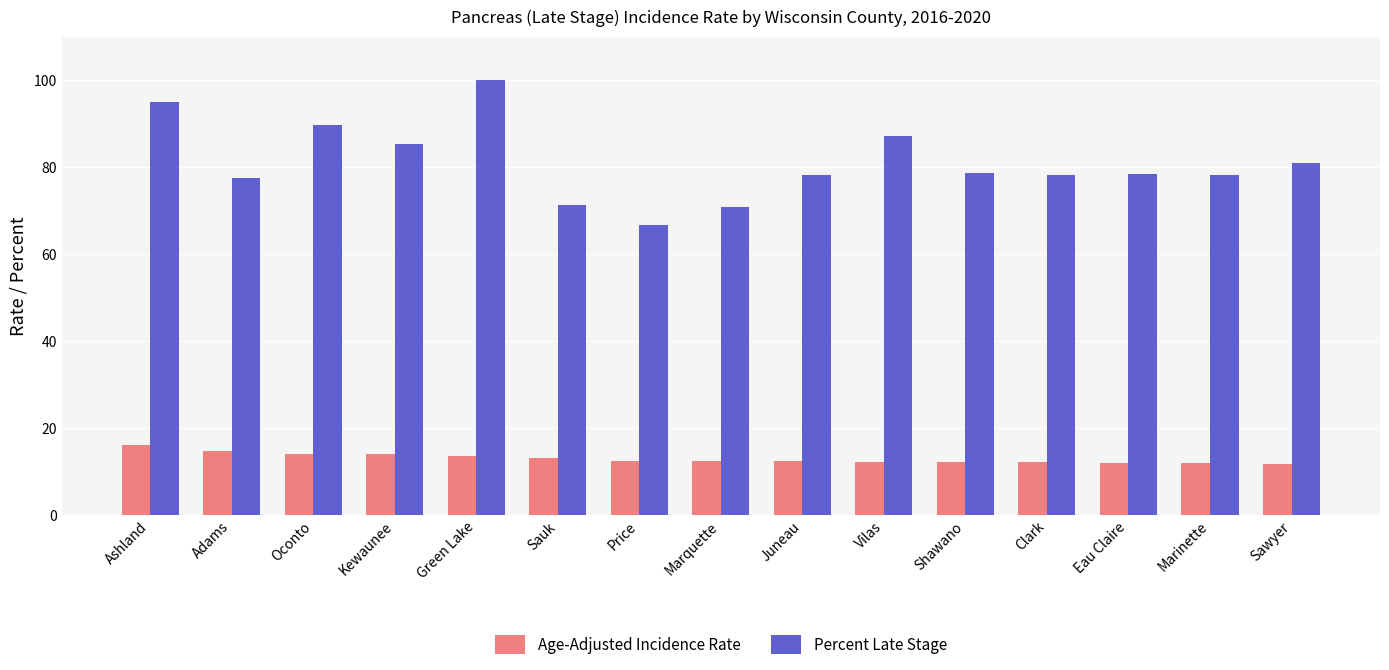

What is the total value across all series at Kewaunee?

99.1